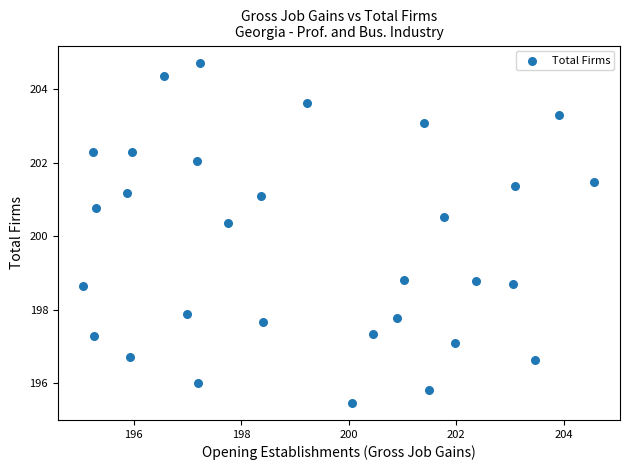

What is the range of X values (max minus min)?

9.5